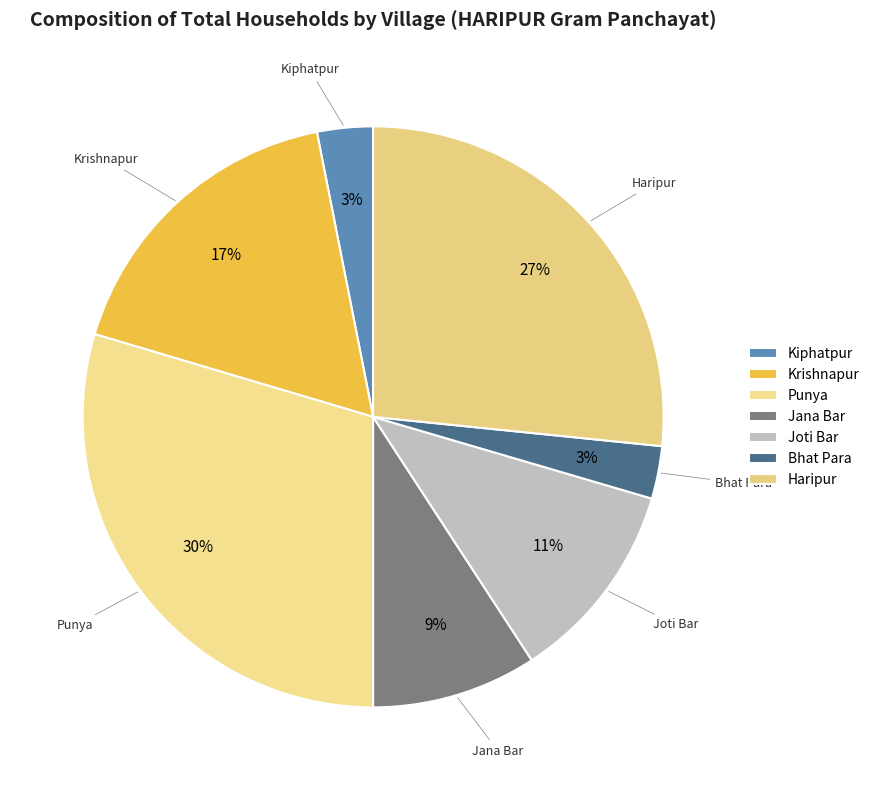

To the nearest percent, what is the combined percentage of Kiphatpur and Krishnapur?

20%